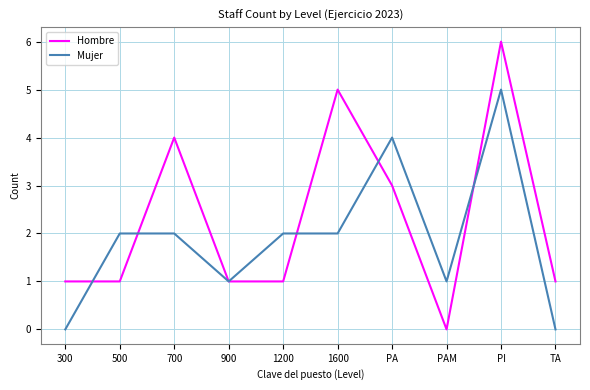

At TA, list the series in order from largest to smallest.

Hombre, Mujer